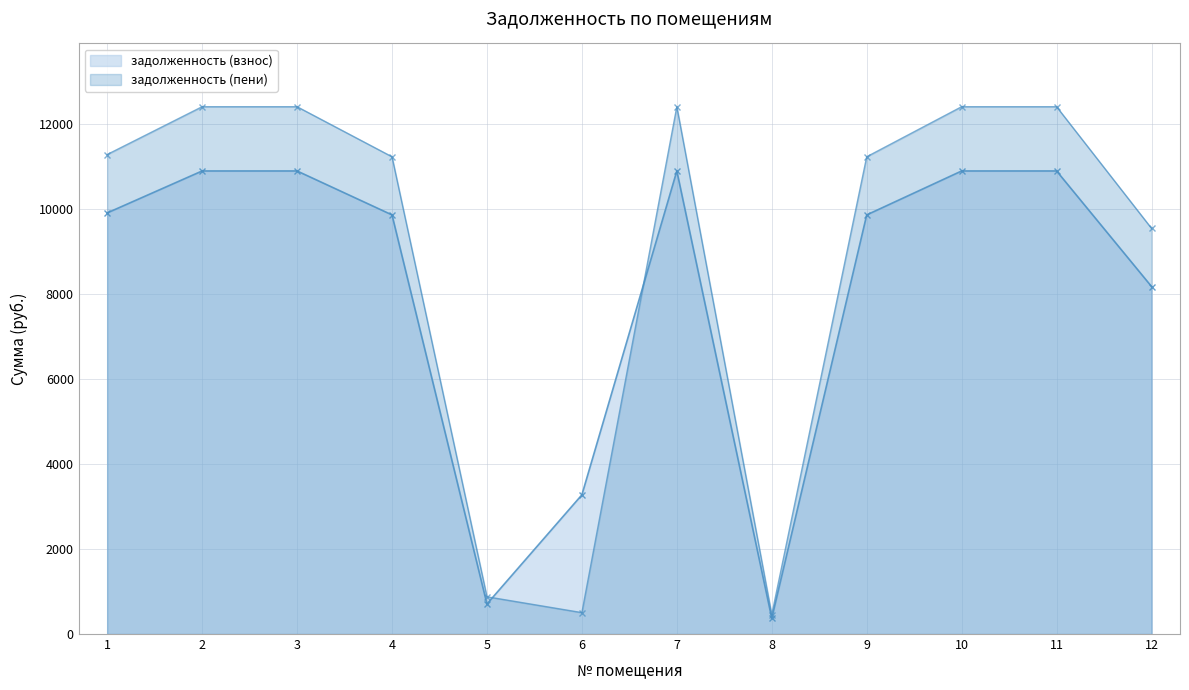

Reading right to left, list all the values displayed in this chart.

задолженность (взнос): 8180.8	10901.5	10901.5	9866.9	370.7	10901.5	3276.6	707.3	9866.9	10901.5	10901.5	9913.5
задолженность (пени): 9549.5	12413.7	12413.7	11235.6	456.2	12413.7	504.1	877.2	11235.6	12413.7	12413.7	11288.7